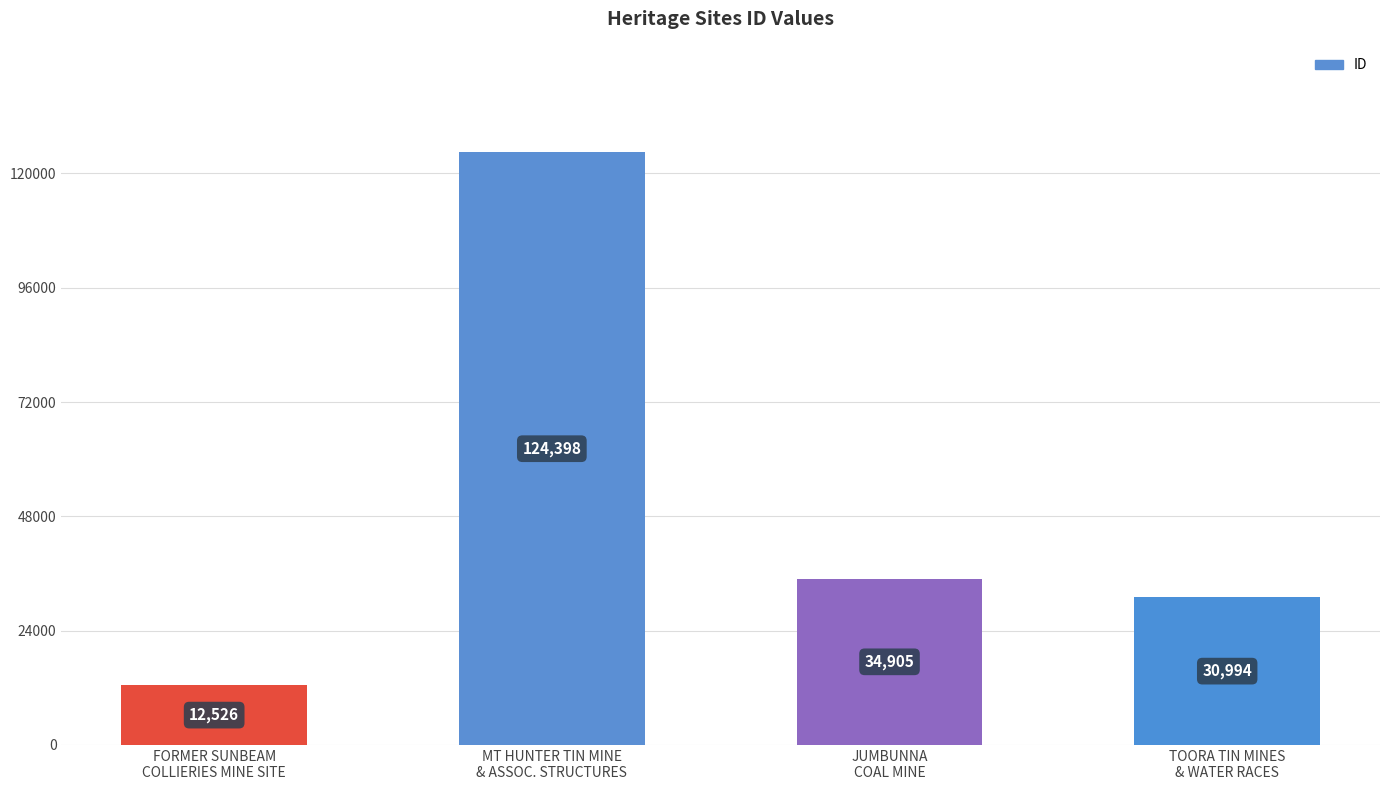

Approximately how many times larger is the value at FORMER SUNBEAM
COLLIERIES MINE SITE compared to MT HUNTER TIN MINE
& ASSOC. STRUCTURES?

0.1